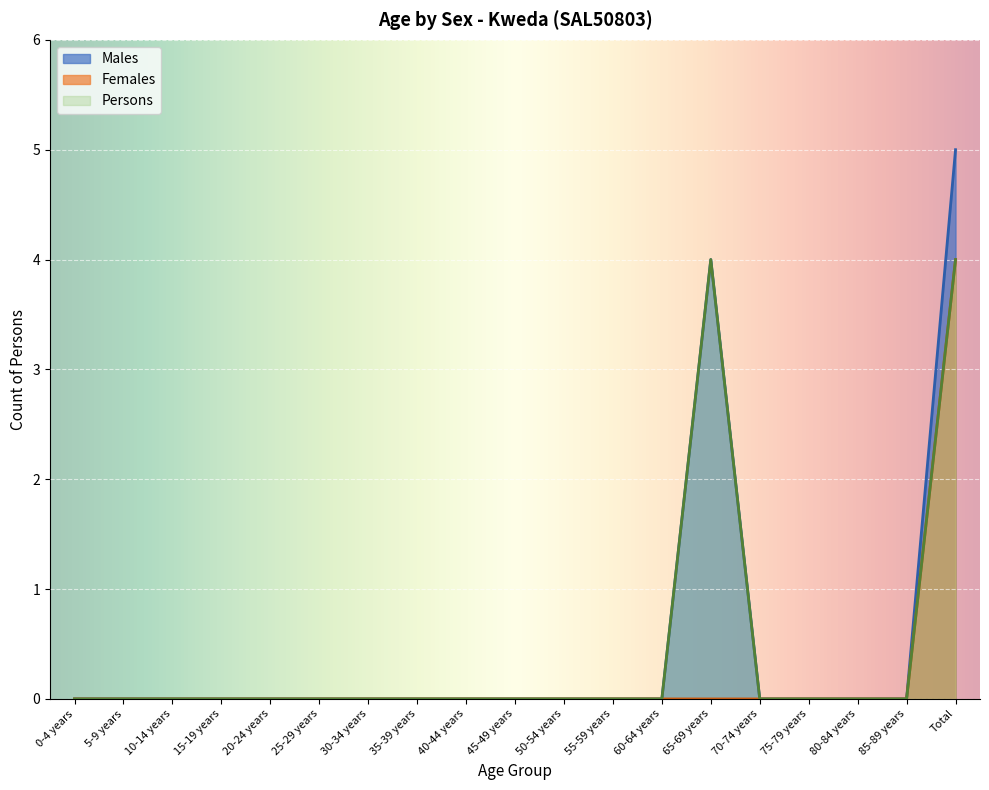

Reading right to left, list all the values displayed in this chart.

Males: Total=5	85-89 years=0	80-84 years=0	75-79 years=0	70-74 years=0	65-69 years=4	60-64 years=0	55-59 years=0	50-54 years=0	45-49 years=0	40-44 years=0	35-39 years=0	30-34 years=0	25-29 years=0	20-24 years=0	15-19 years=0	10-14 years=0	5-9 years=0	0-4 years=0
Females: Total=4	85-89 years=0	80-84 years=0	75-79 years=0	70-74 years=0	65-69 years=0	60-64 years=0	55-59 years=0	50-54 years=0	45-49 years=0	40-44 years=0	35-39 years=0	30-34 years=0	25-29 years=0	20-24 years=0	15-19 years=0	10-14 years=0	5-9 years=0	0-4 years=0
Persons: Total=4	85-89 years=0	80-84 years=0	75-79 years=0	70-74 years=0	65-69 years=4	60-64 years=0	55-59 years=0	50-54 years=0	45-49 years=0	40-44 years=0	35-39 years=0	30-34 years=0	25-29 years=0	20-24 years=0	15-19 years=0	10-14 years=0	5-9 years=0	0-4 years=0